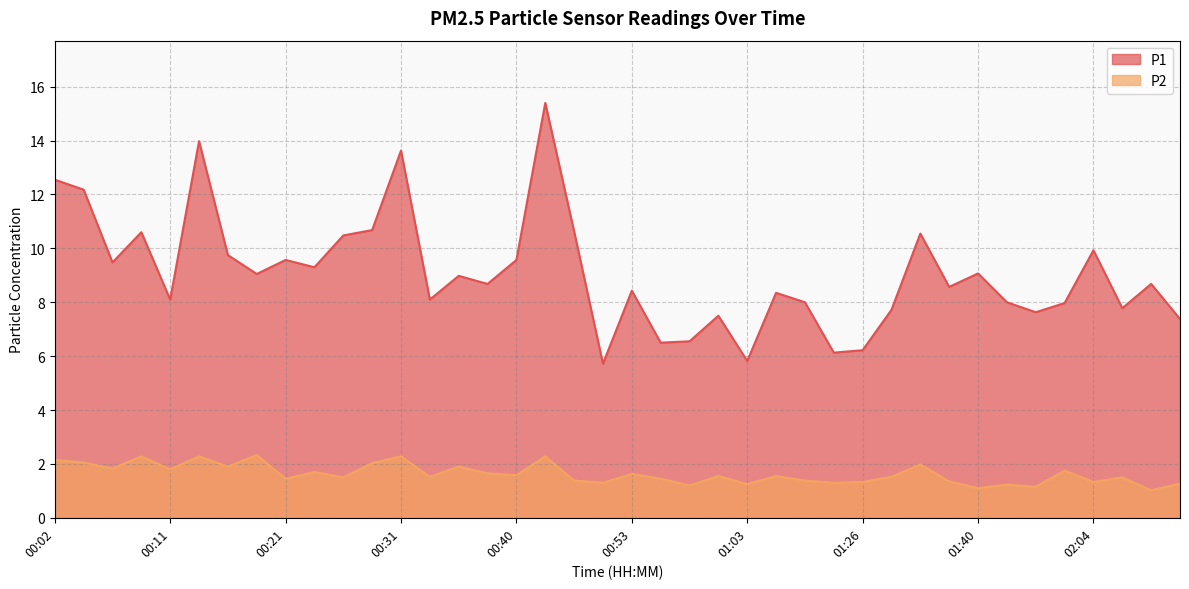

What is the label of the 19th point from the right?

00:55